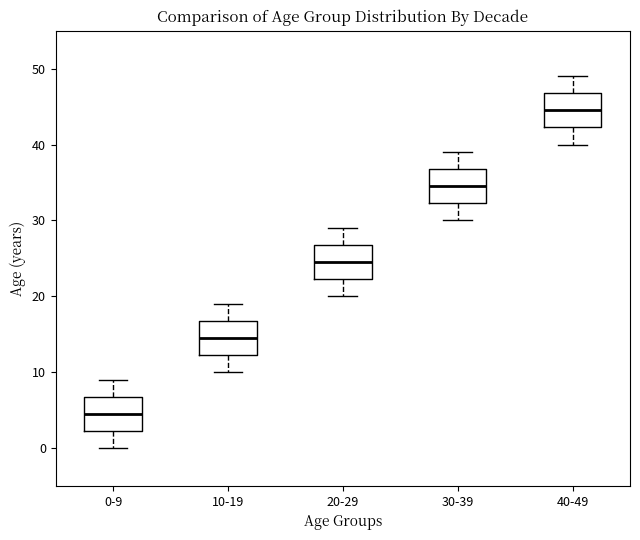

Reading left to right, read every box against the y-axis: the position of its median line, the range the box covers, and the ends of its whiskers. The values are not printed on the chart, so give them approximately, as read against the axis.

0-9: median 5, box 2 to 7, whiskers 0 to 9
10-19: median 15, box 12 to 17, whiskers 10 to 19
20-29: median 25, box 22 to 27, whiskers 20 to 29
30-39: median 35, box 32 to 37, whiskers 30 to 39
40-49: median 45, box 42 to 47, whiskers 40 to 49